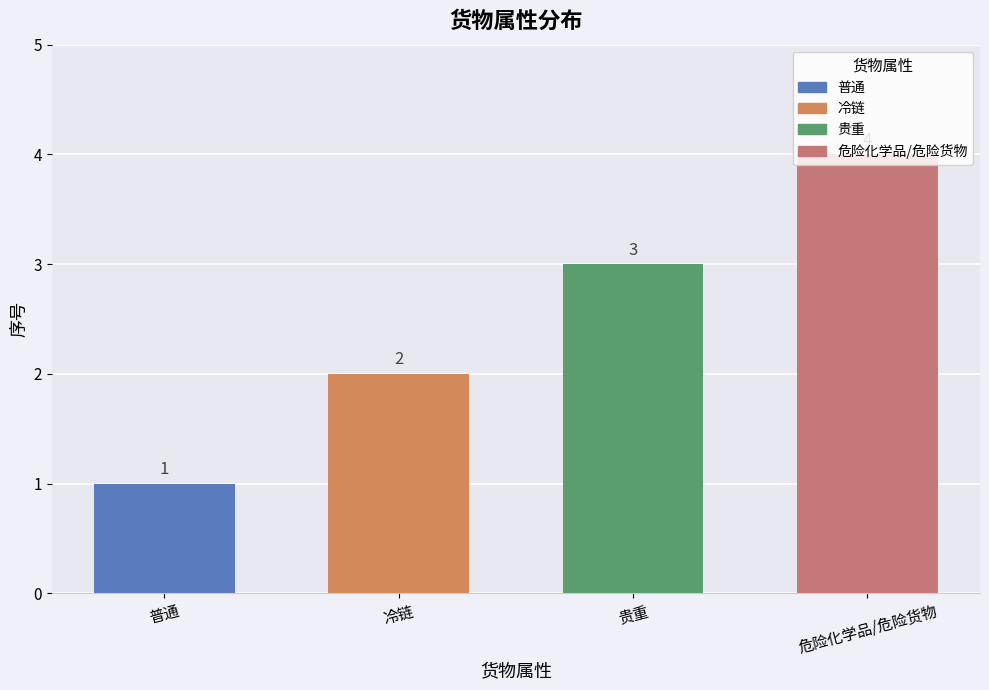

At which label is the value closest to 2?

冷链